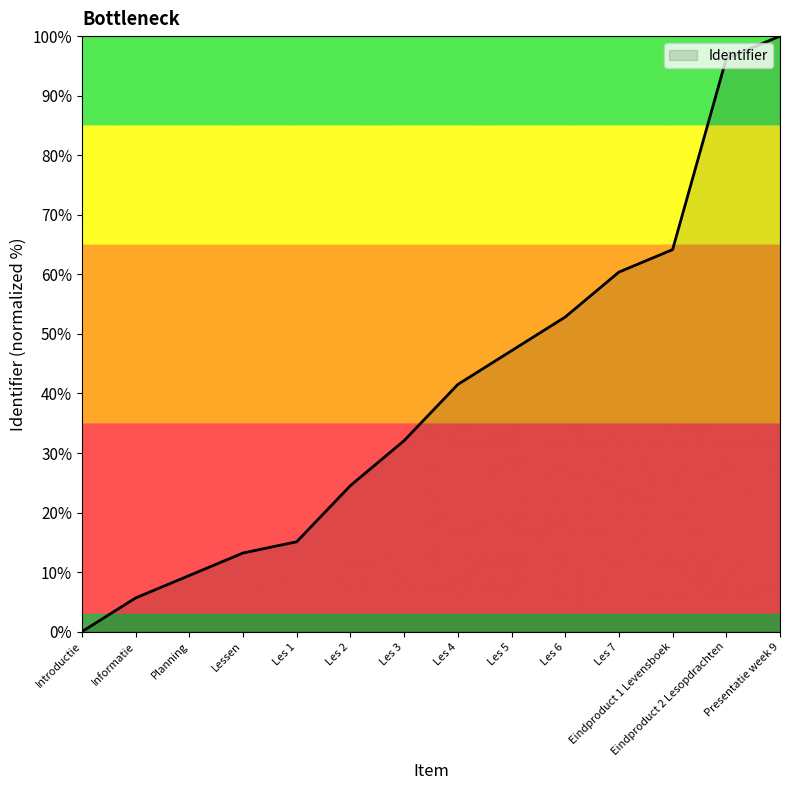

What position from the right is Eindproduct 2 Lesopdrachten?

2